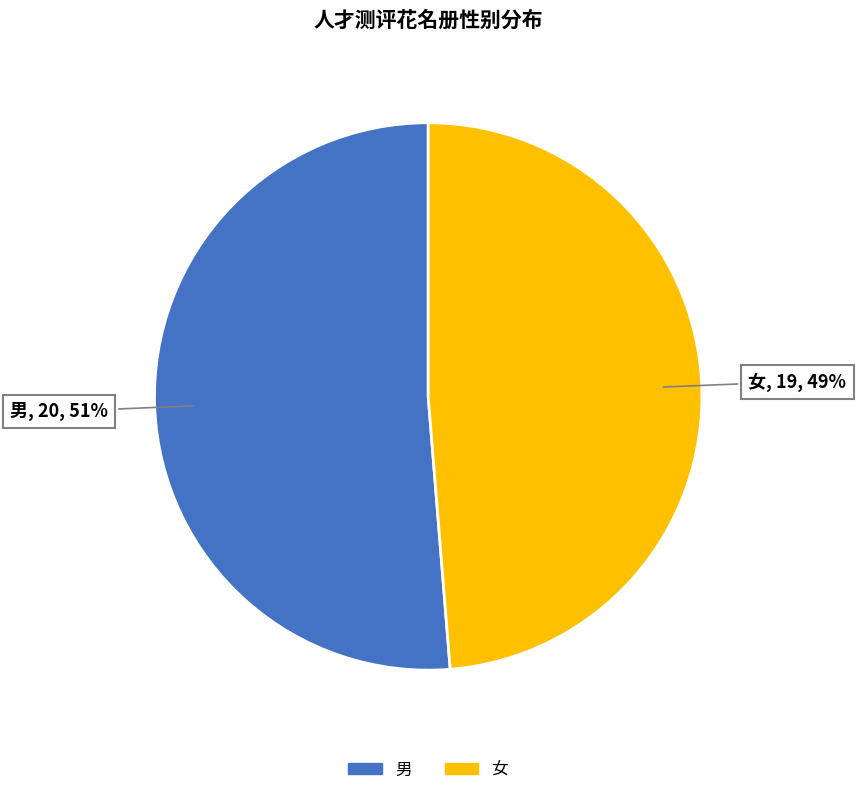

Combined, do 男 and 女 account for over 50%?

Yes